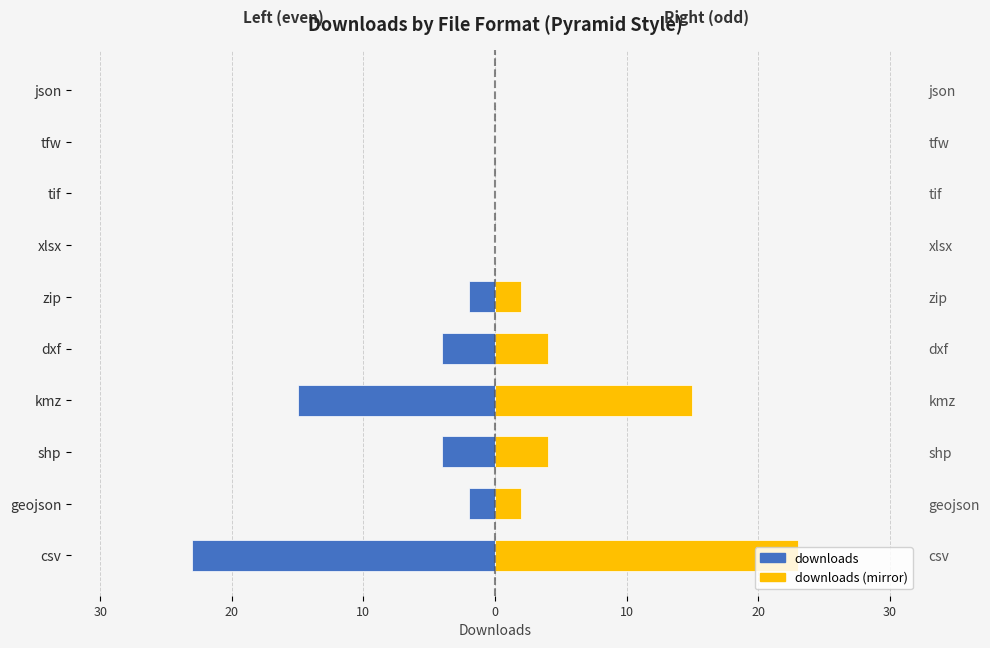

What is the lowest value of the downloads series?

-23